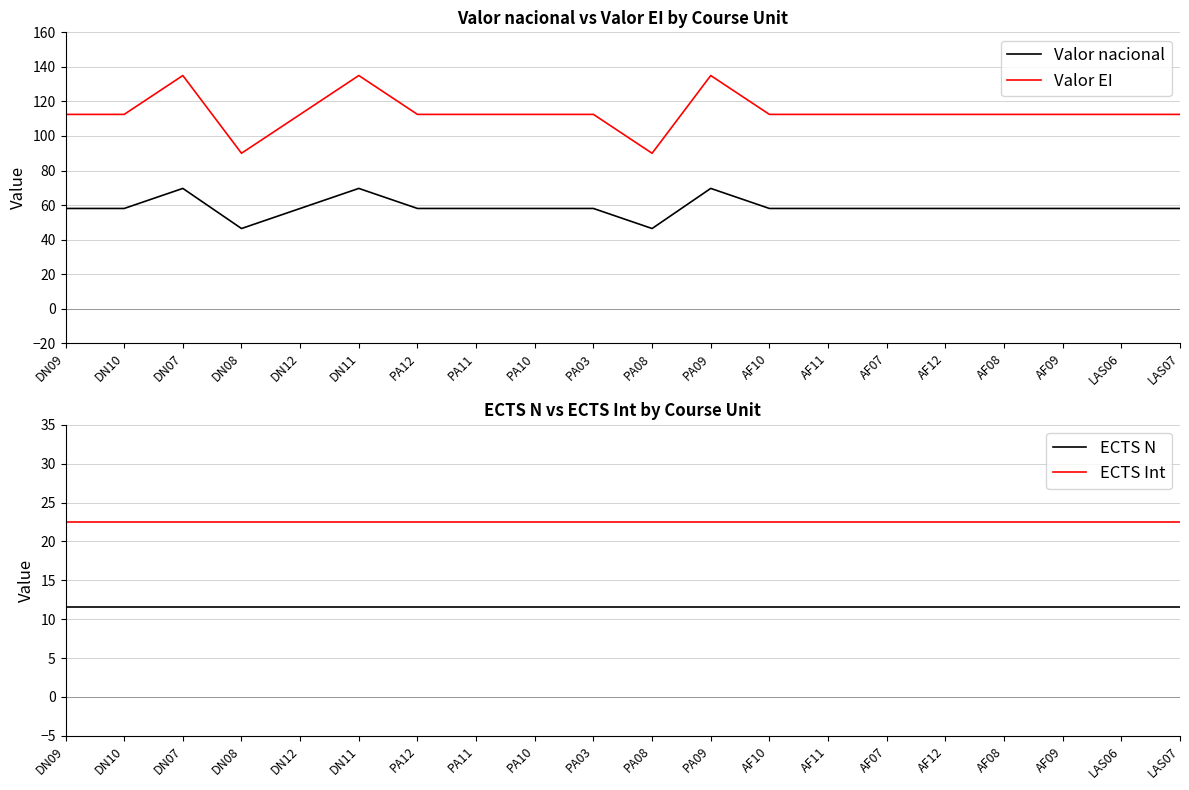

What is the label of the 20th point from the right?

DN09